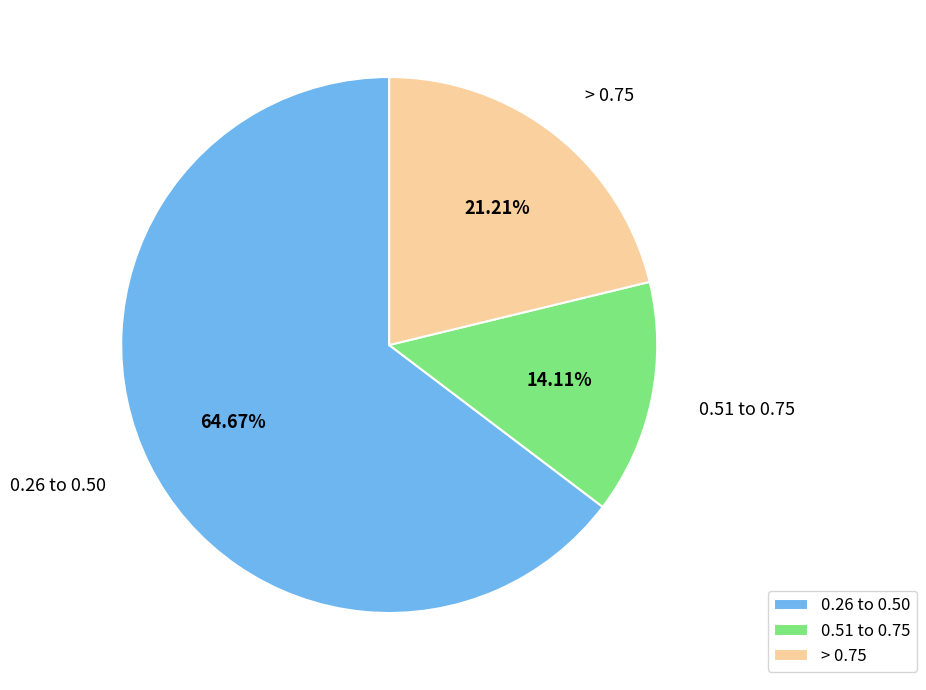

Rank the categories by value from lowest to highest.

0.51 to 0.75, > 0.75, 0.26 to 0.50